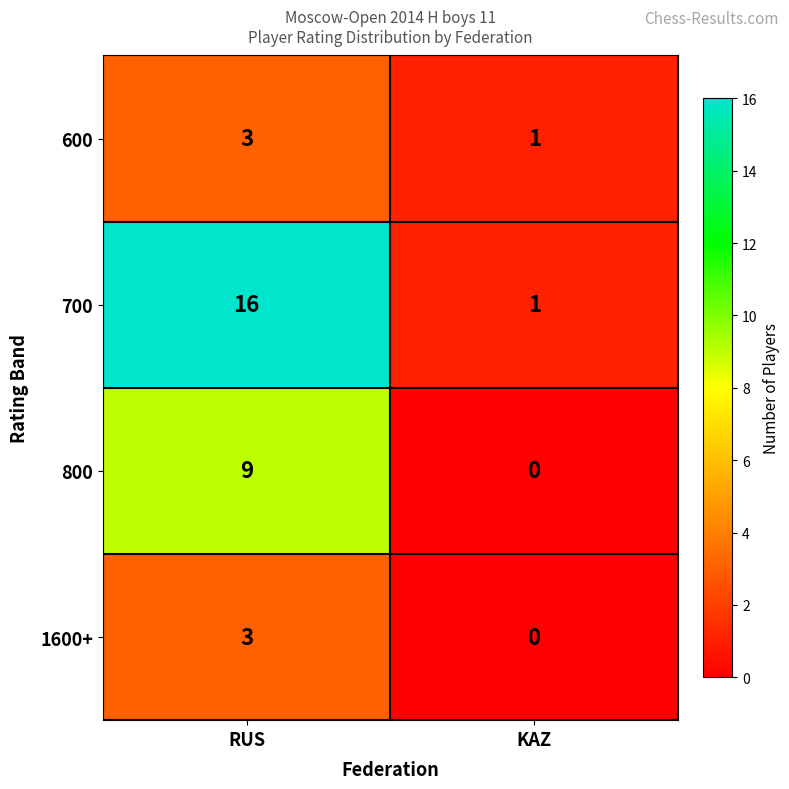

Which series changed the most between RUS and KAZ?

700